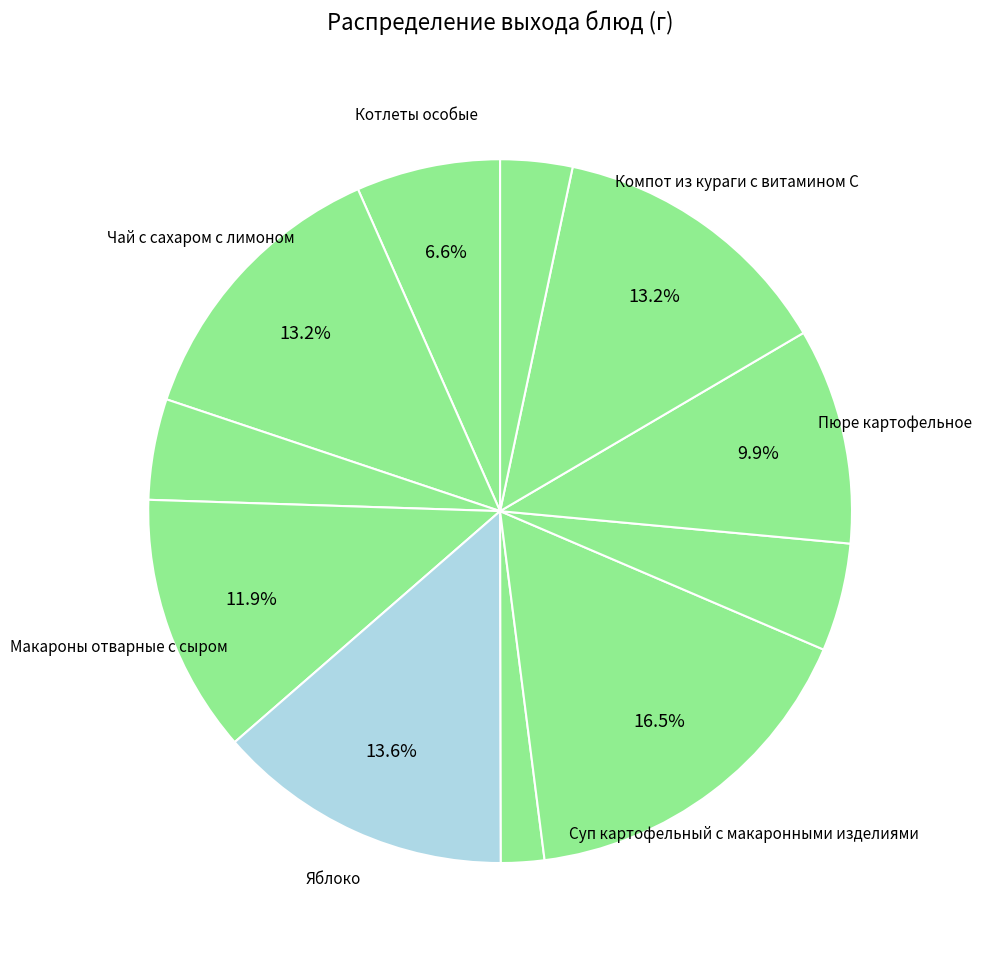

How many slices are in this pie chart?

11